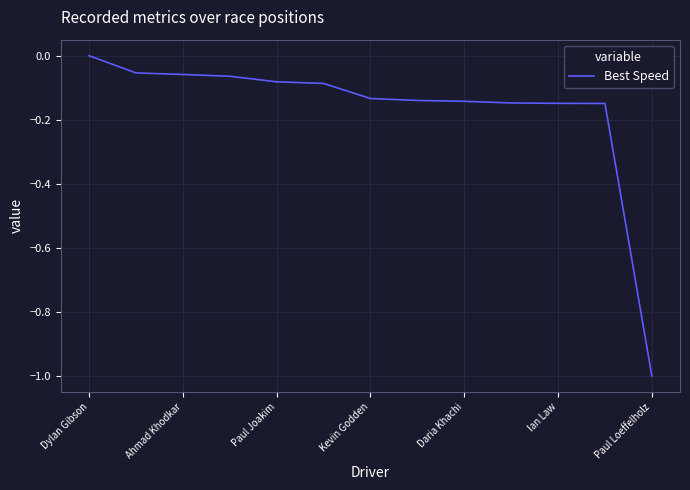

How many values are below zero?

12